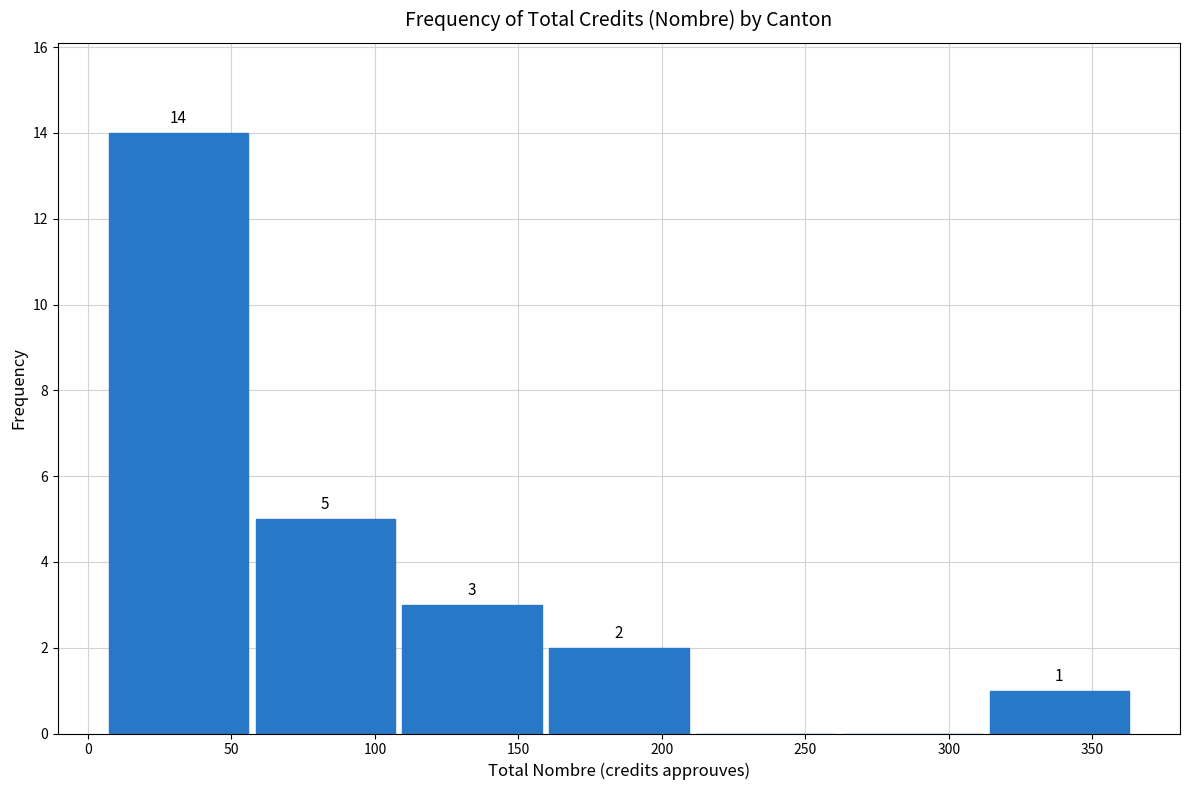

Which range on the x-axis has the tallest bar?

5 to 55